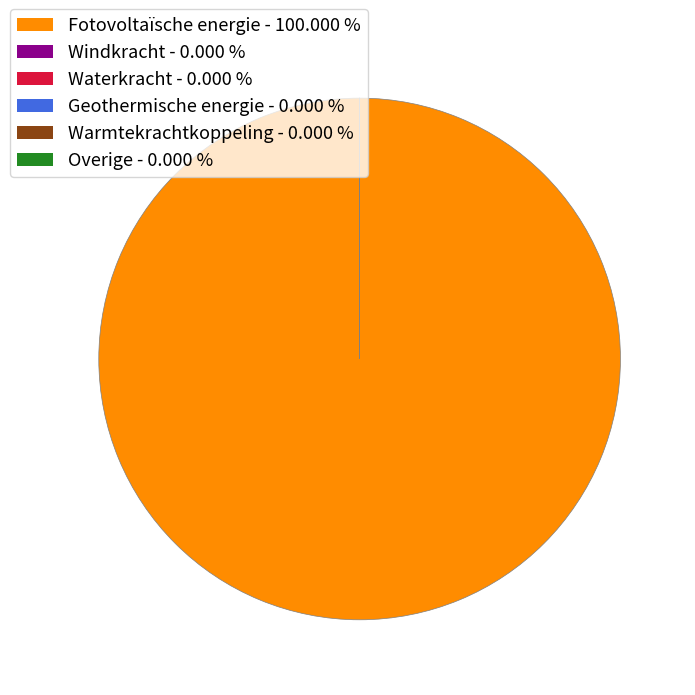

Is Fotovoltaïsche energie - 100.000 % the majority of the pie?

Yes